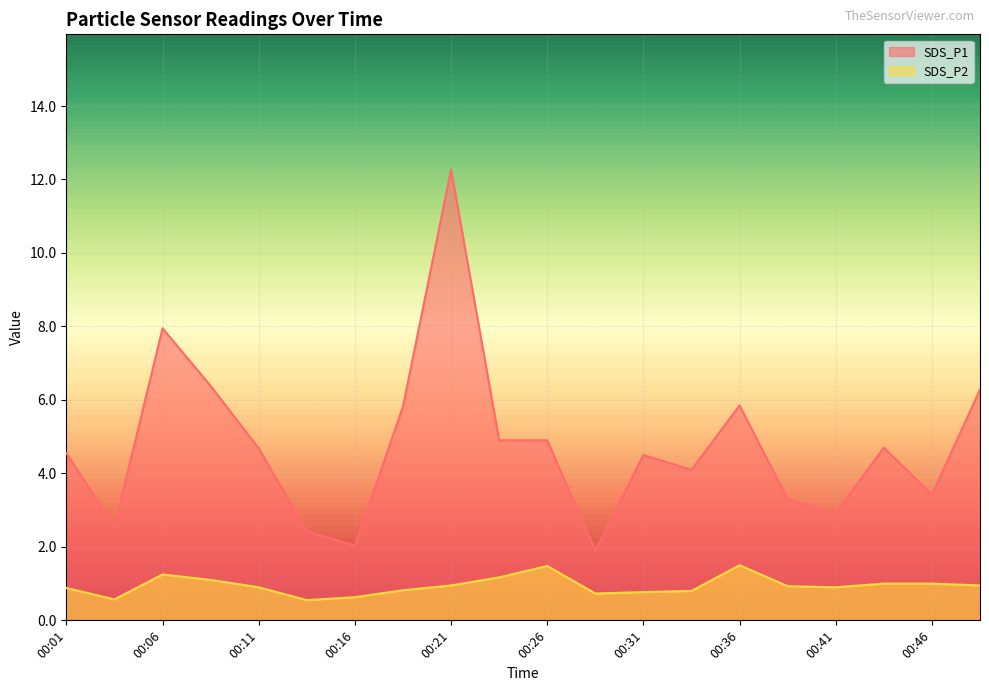

Which series changed the most between 00:09 and 00:43?

SDS_P1